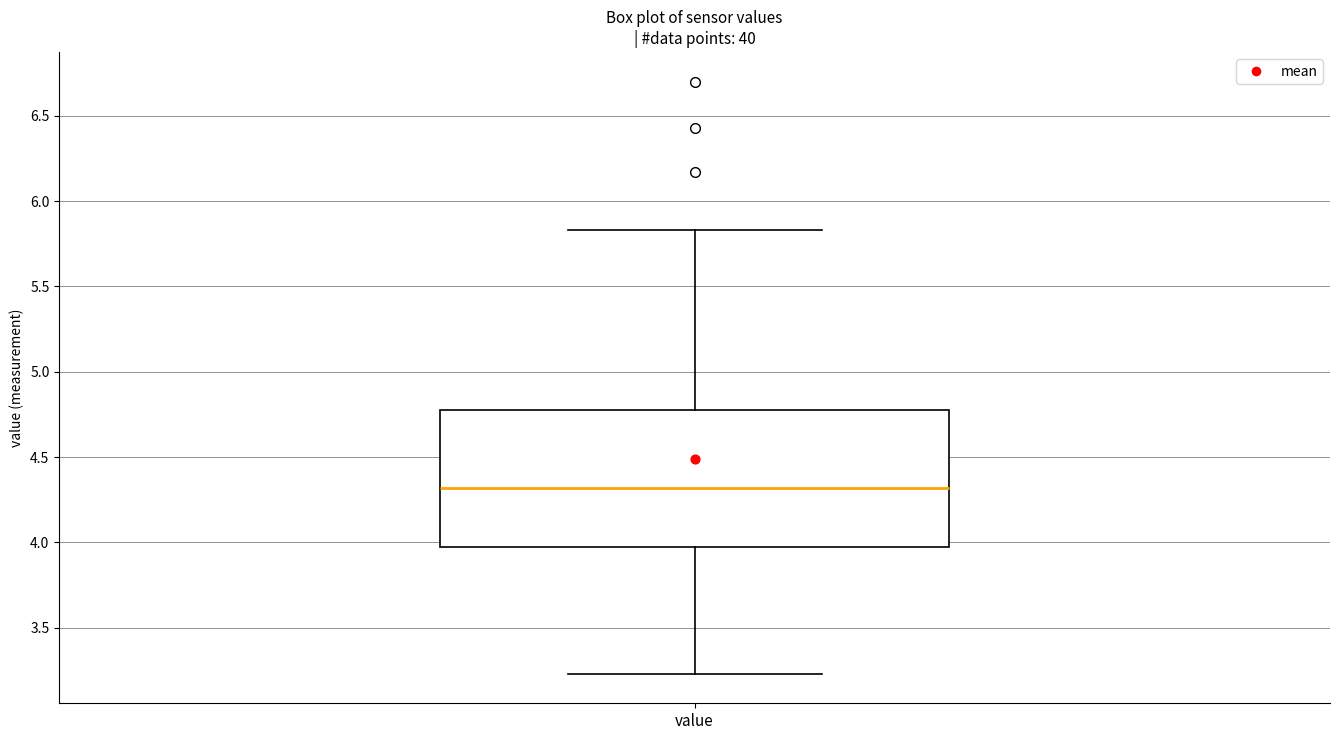

Read this box plot against the y-axis: the position of the median line, the range covered by the box, and the ends of both whiskers. The values are not printed on the chart, so give them approximately, as read against the axis.

median 4.30, box 4.00 to 4.80, whiskers 3.25 to 5.85